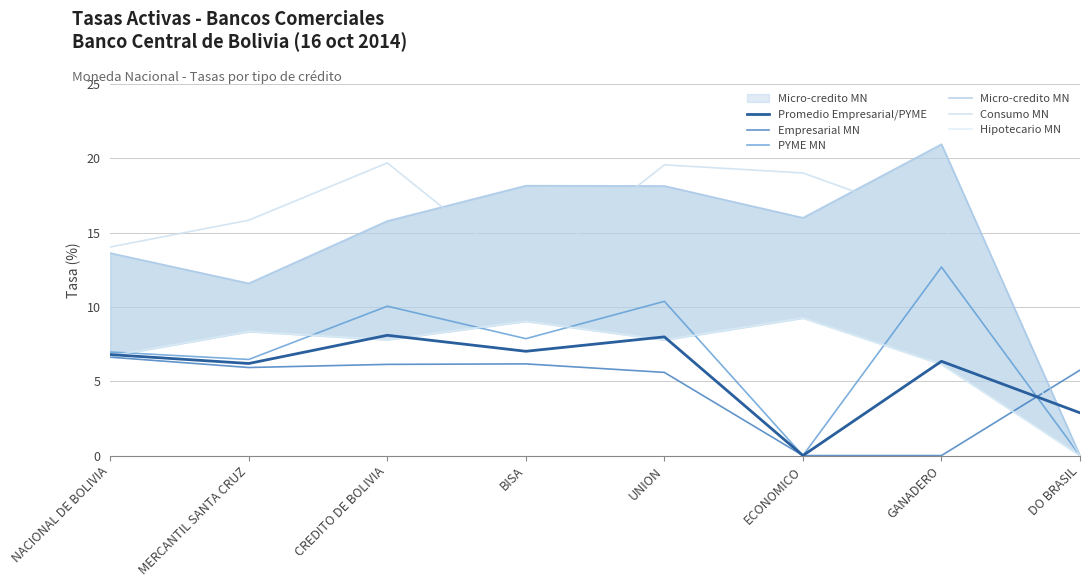

The Hipotecario MN series shows 11.3 at UNION. True or false?

False